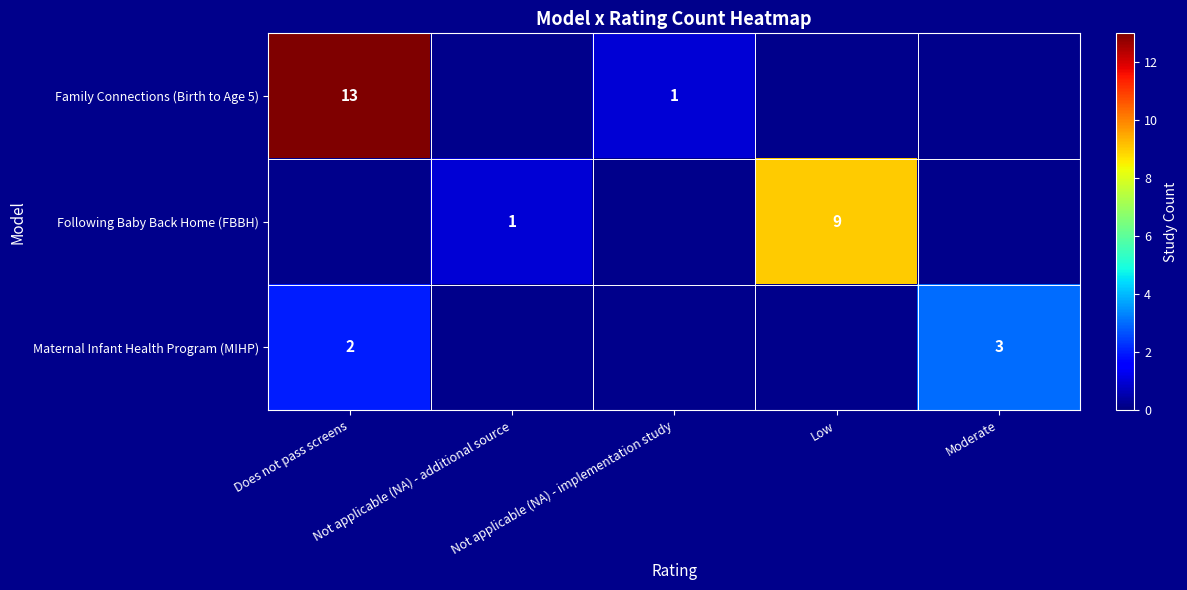

The value of Following Baby Back Home (FBBH) at Low is 13.8. True or false?

False